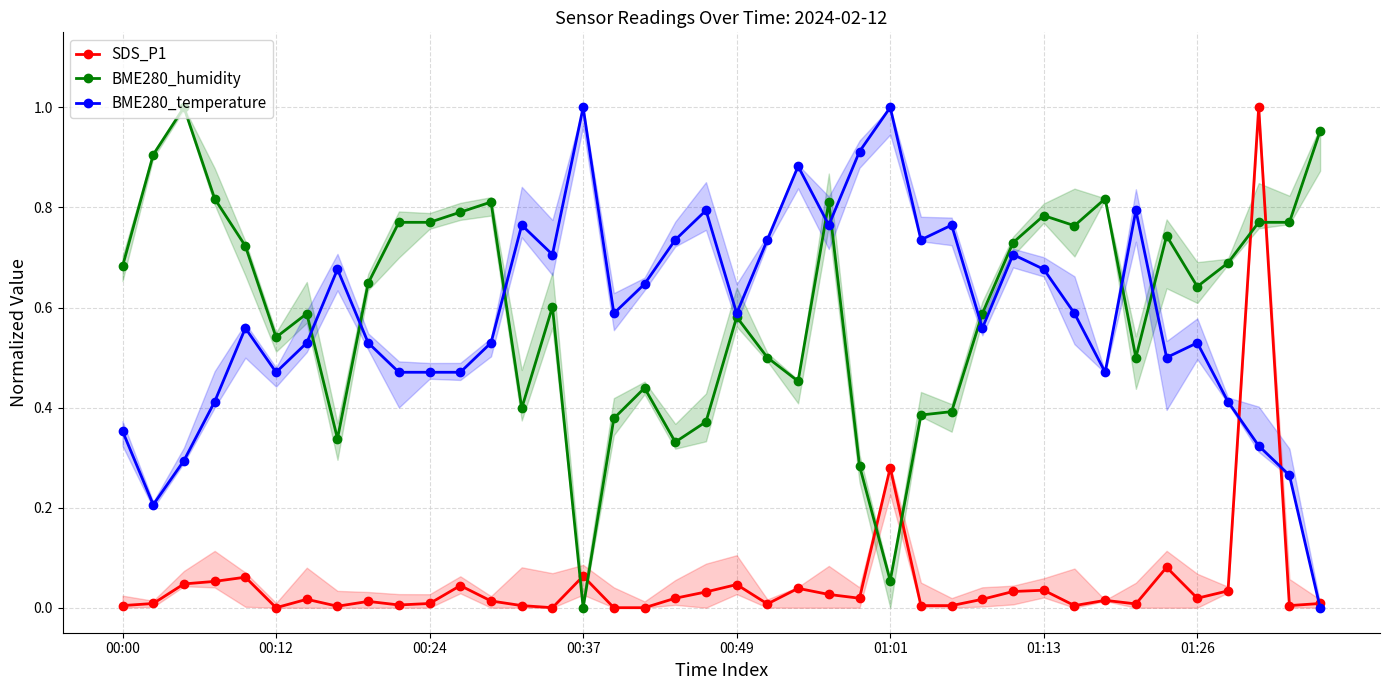

Count the number of data series in this chart.

3